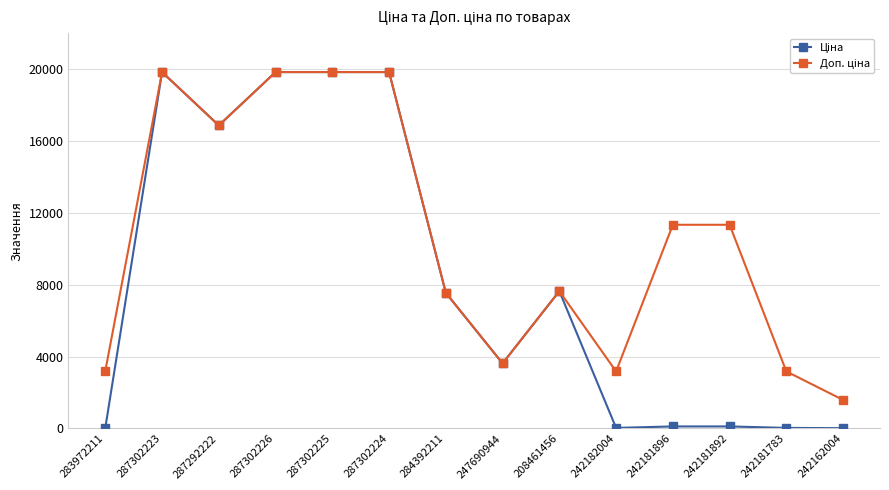

What is the greatest value displayed?

19831.1